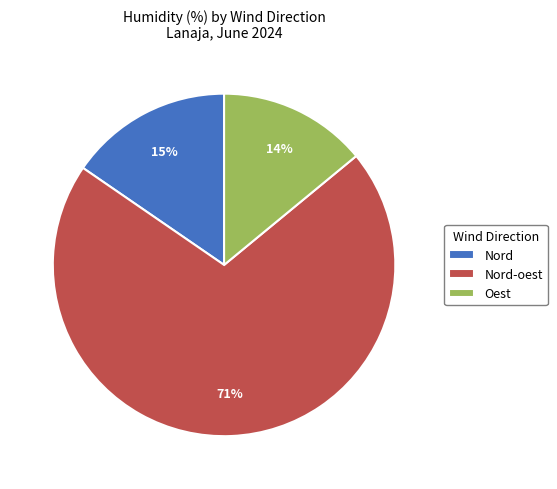

To the nearest percent, what is the difference between the largest and smallest slice percentages?

57%